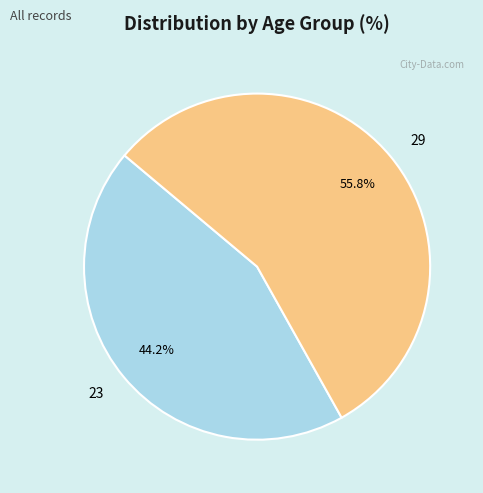

Approximately how many times larger is the value at 29 compared to 23?

1.3